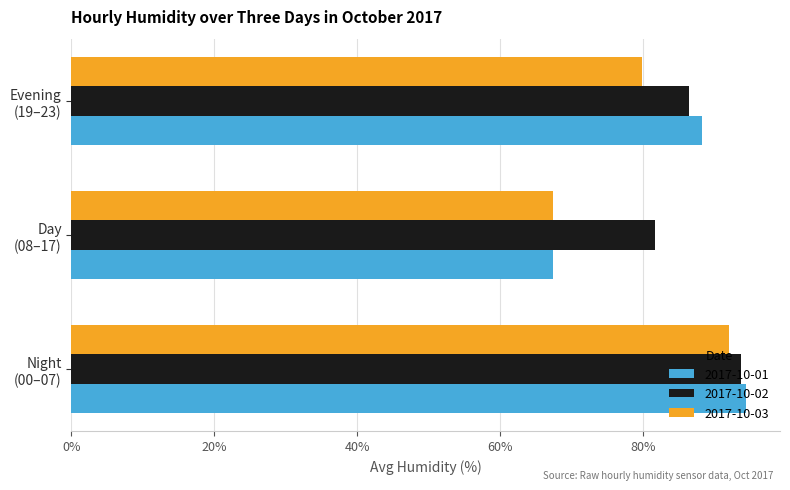

List the series in order of their overall mean, lowest first.

2017-10-03, 2017-10-01, 2017-10-02